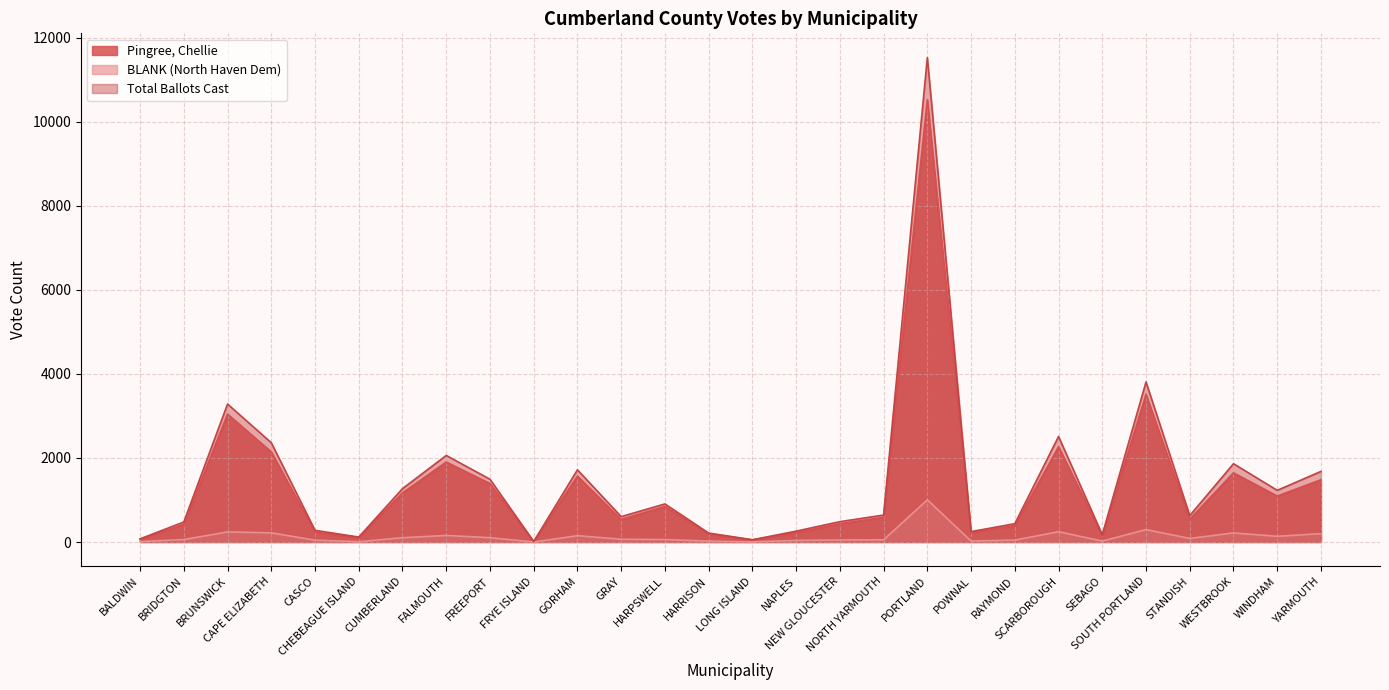

True or false: Total Ballots Cast and Pingree, Chellie intersect in this chart.

False